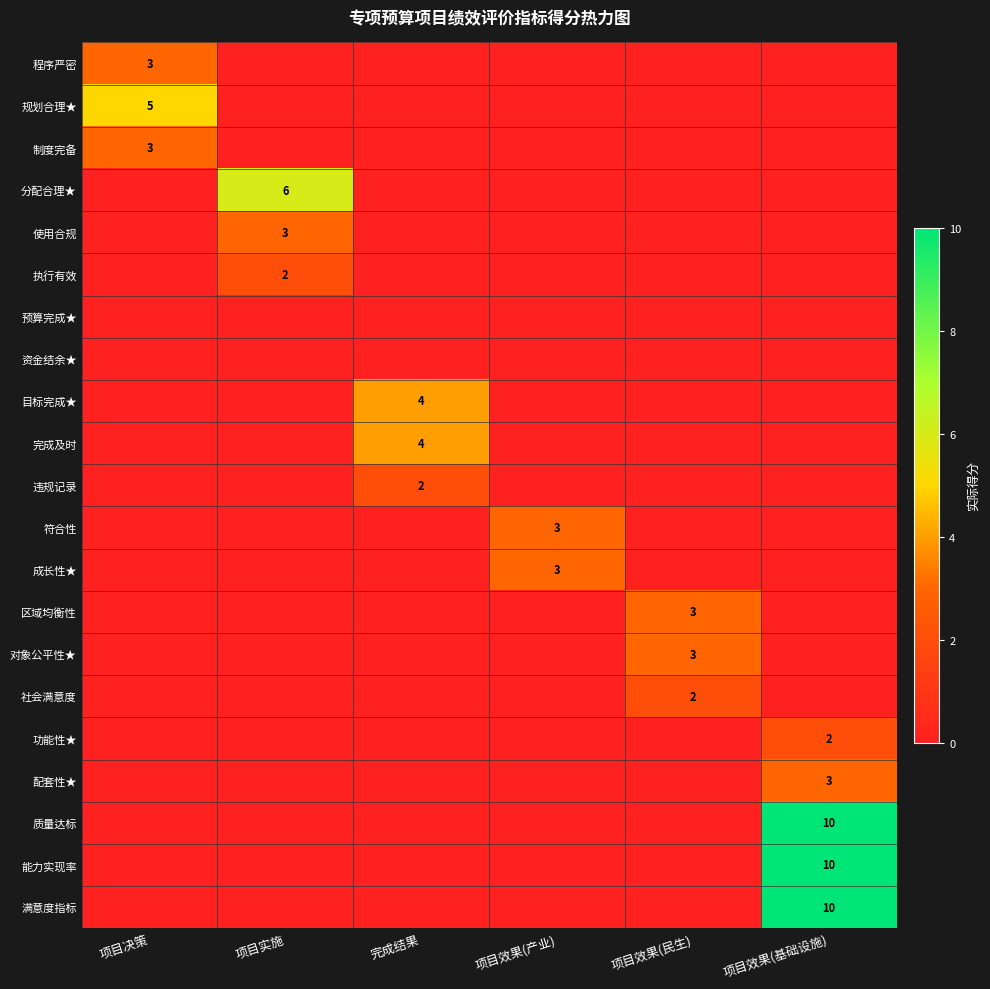

The 能力实现率 series shows 4 at 项目效果(基础设施). True or false?

False